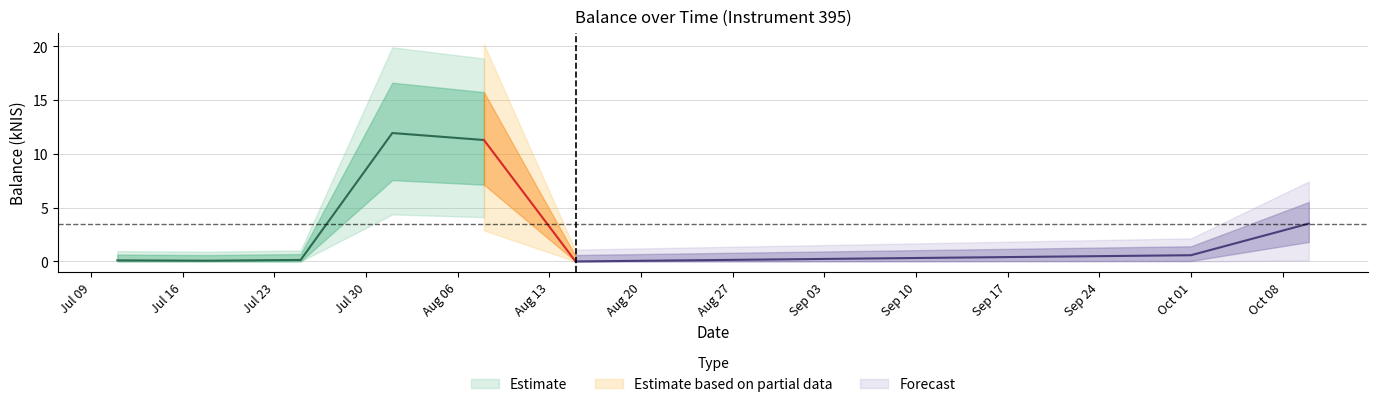

What is the change in value from 2024-08-08 to 2024-10-01?

-10.7